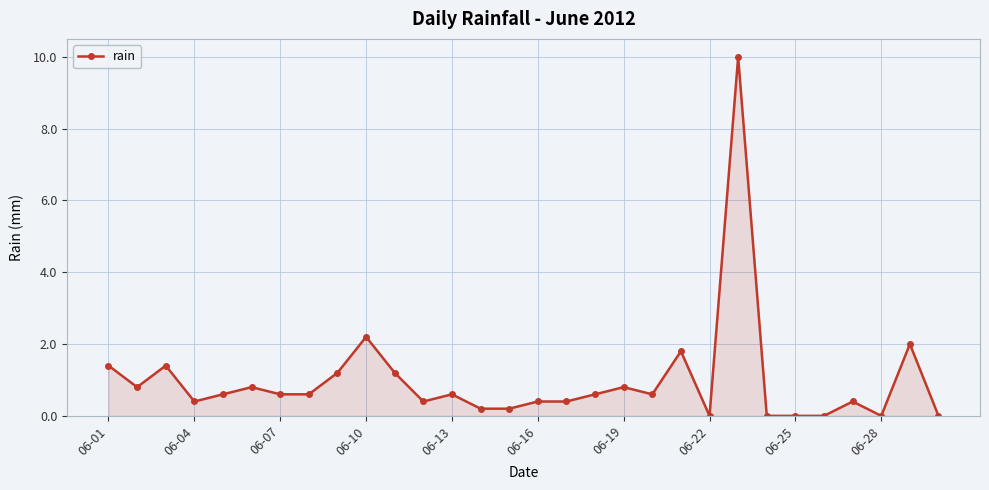

What is the maximum value shown in the chart?

10.0